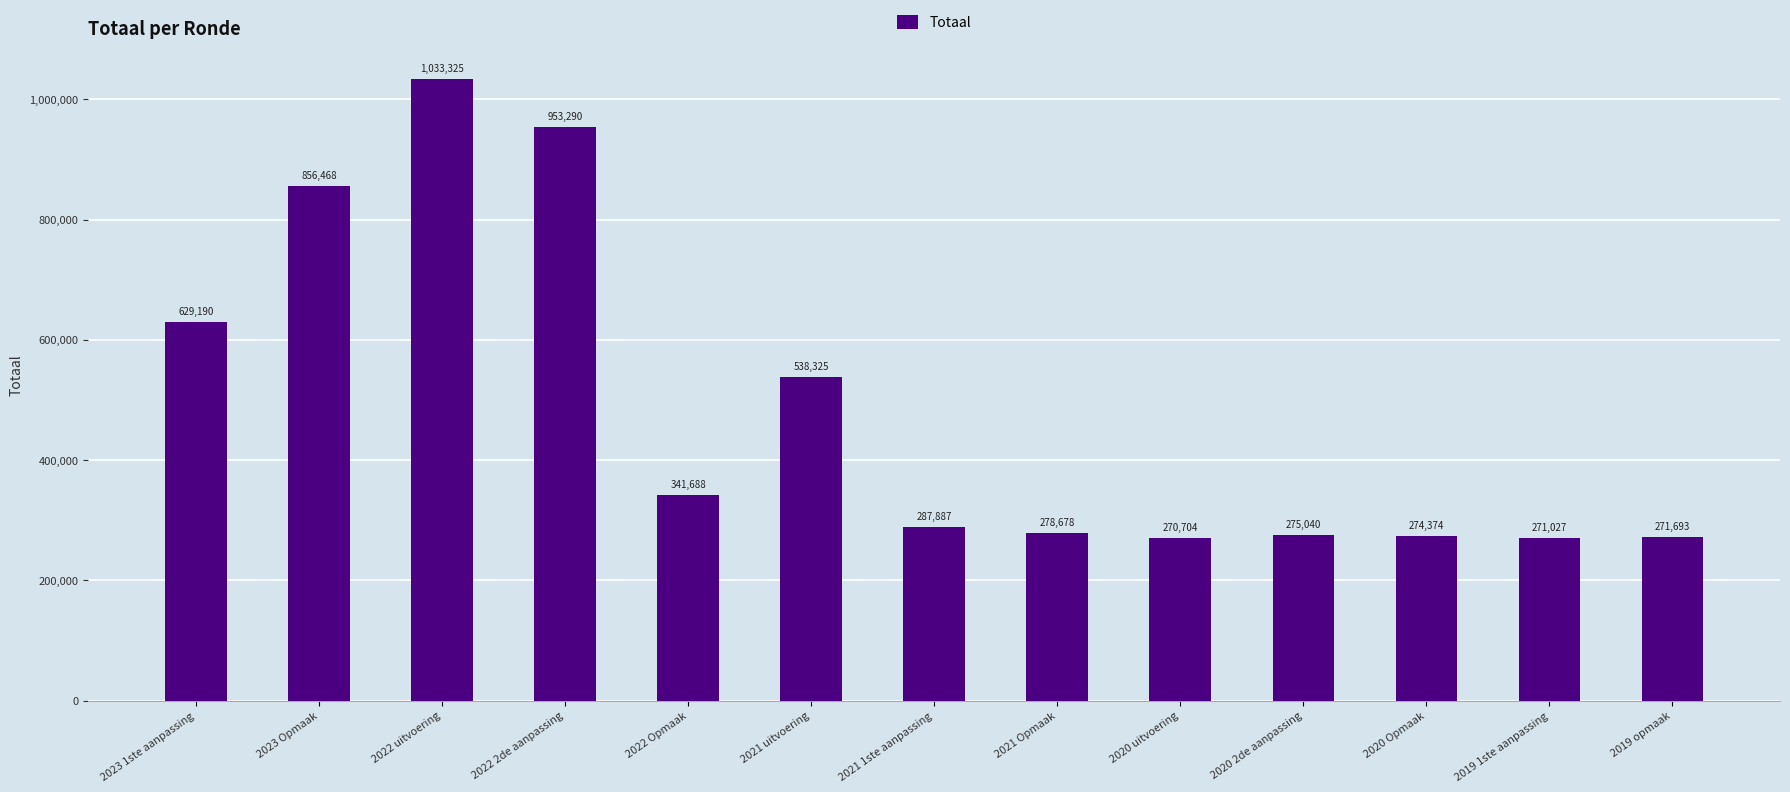

At which label is the value closest to 652014?

2023 1ste aanpassing